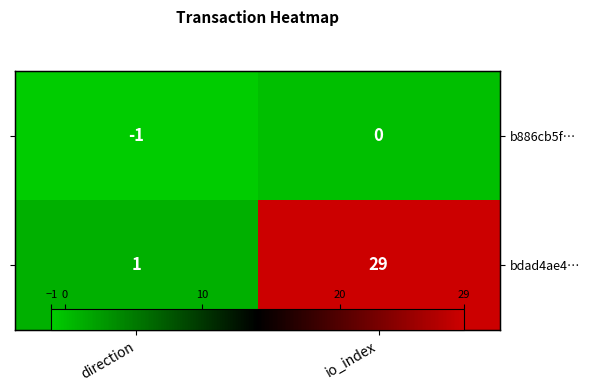

Rank the series by their average value, from highest to lowest.

bdad4ae4…, b886cb5f…